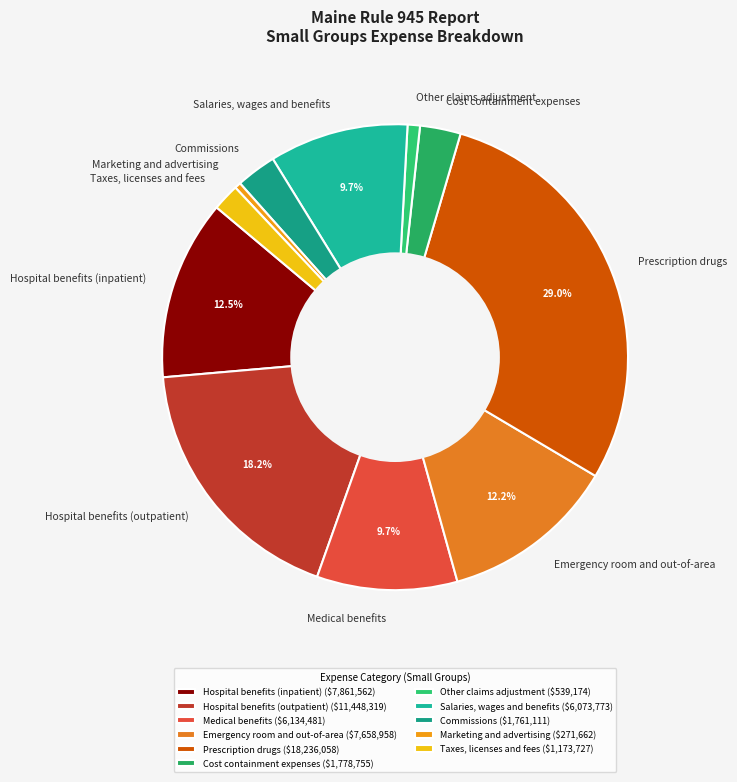

To the nearest percent, what is the difference between the Medical benefits and Emergency room and out-of-area slice percentages?

2%